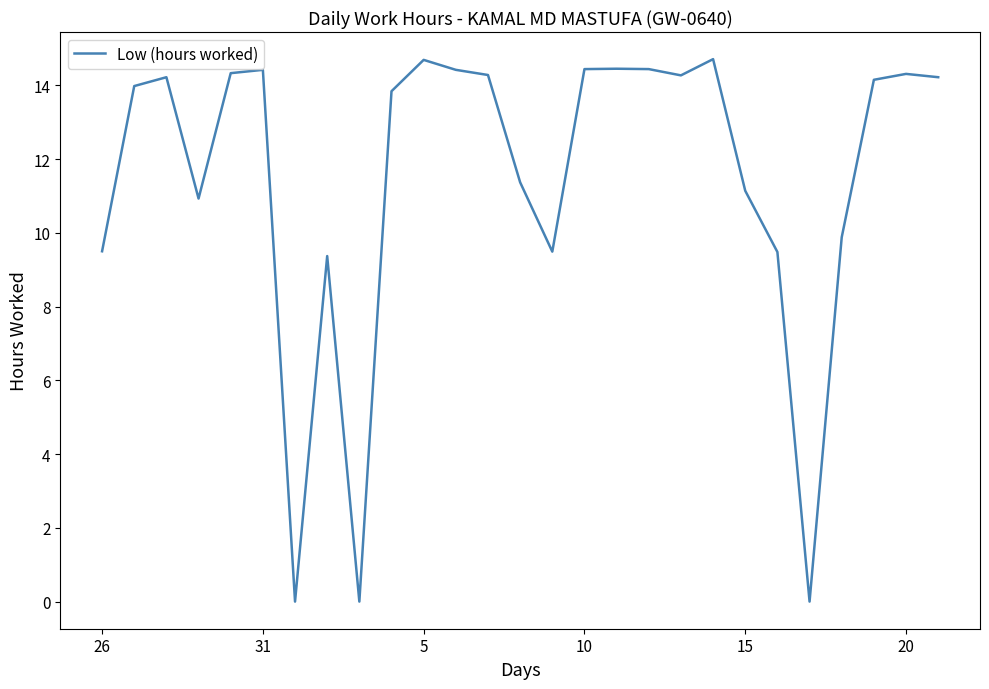

What is the difference between the maximum and minimum values?

14.7